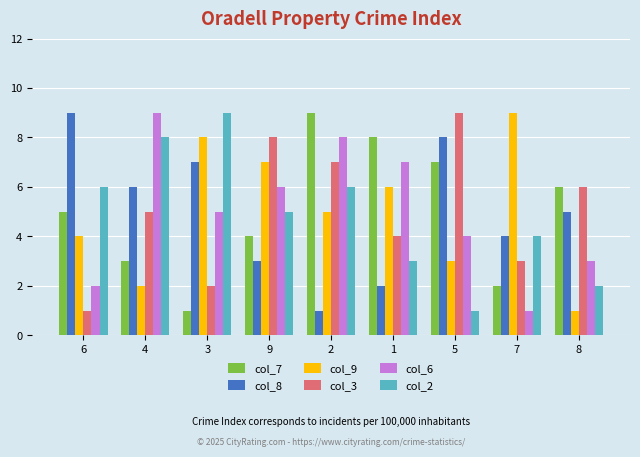

At 4, list the series in order from largest to smallest.

col_6, col_2, col_8, col_3, col_7, col_9